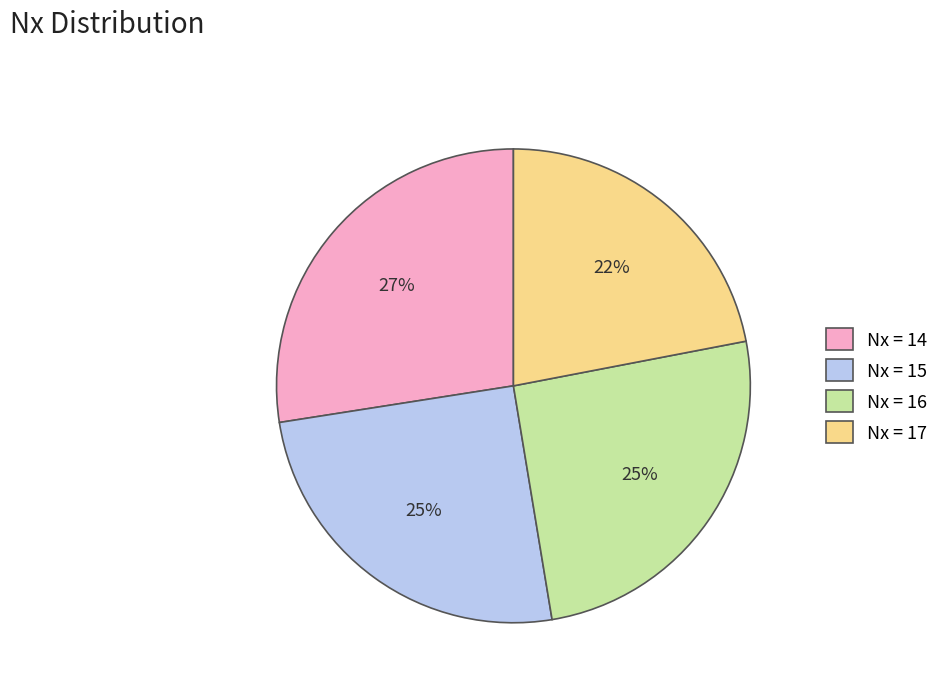

Which has a higher value, Nx = 16 or Nx = 14?

Nx = 14